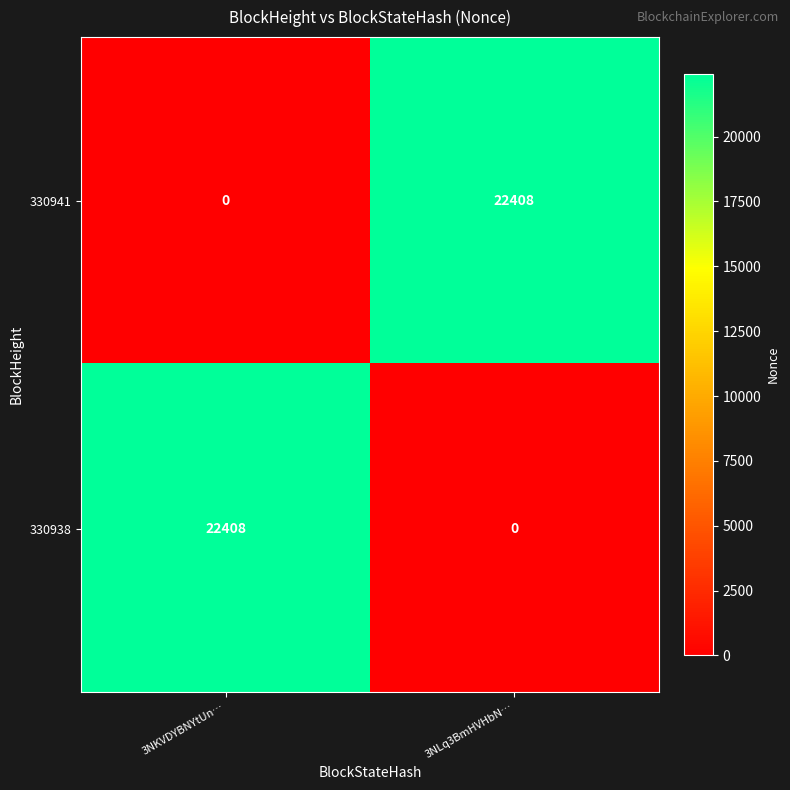

The value of 330941 at 3NKVDYBNYtUn… is 0. True or false?

True